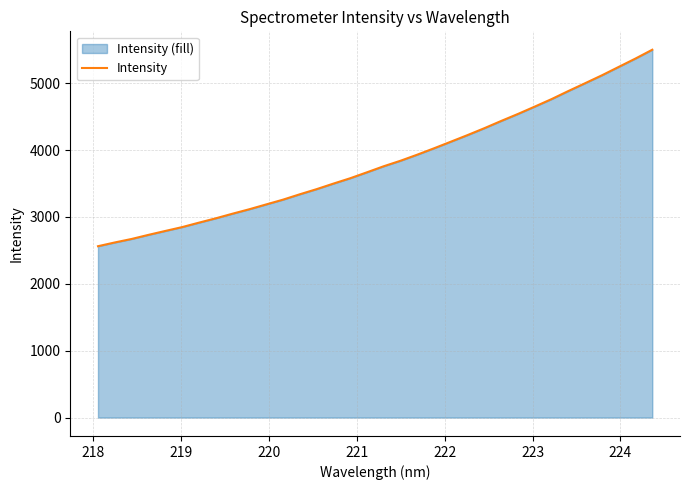

What is the smallest value displayed?

2562.2